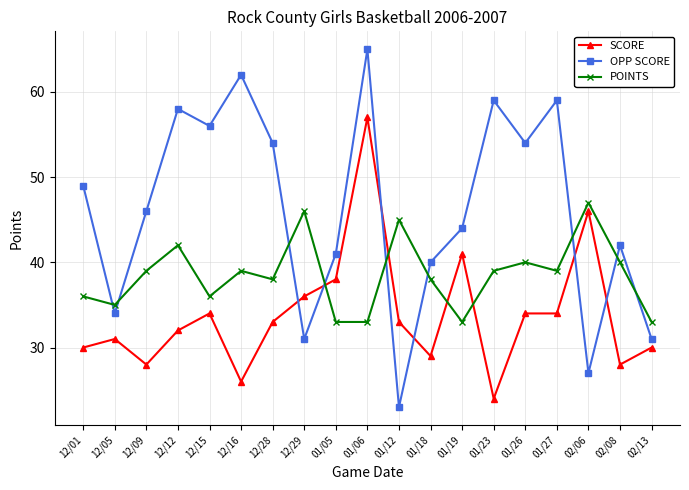

What is the highest value of the OPP SCORE series?

65